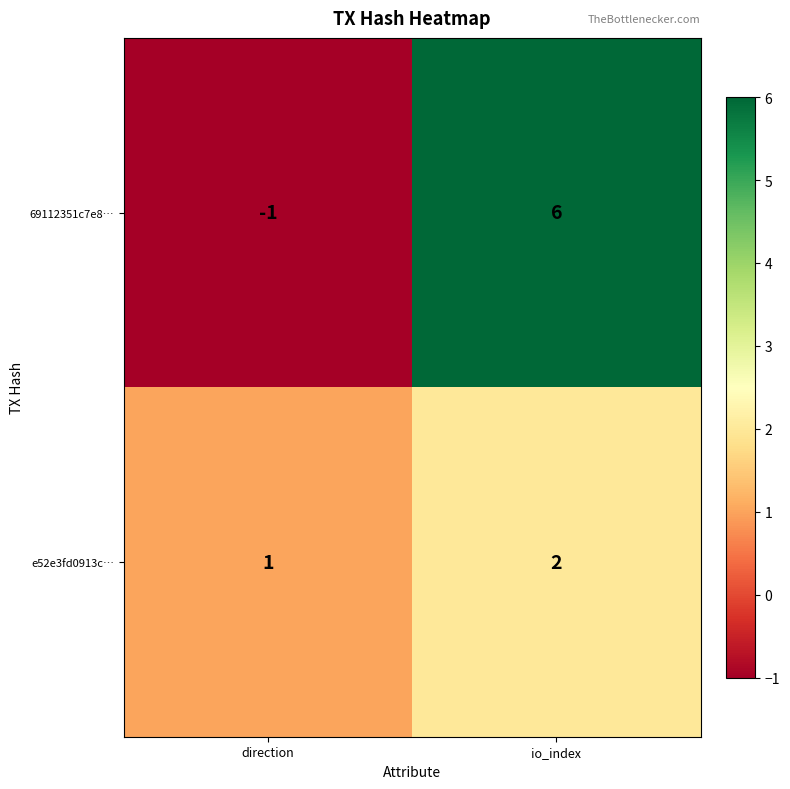

Which series has the largest total across all categories?

69112351c7e8…